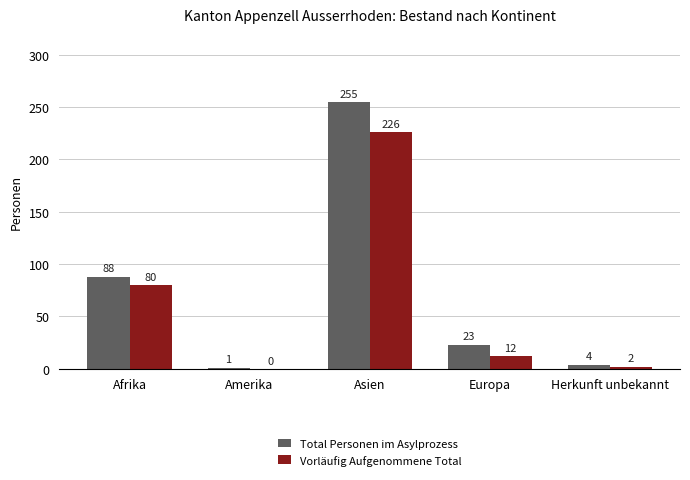

Between Asien and Europa, which series saw the biggest shift?

Total Personen im Asylprozess